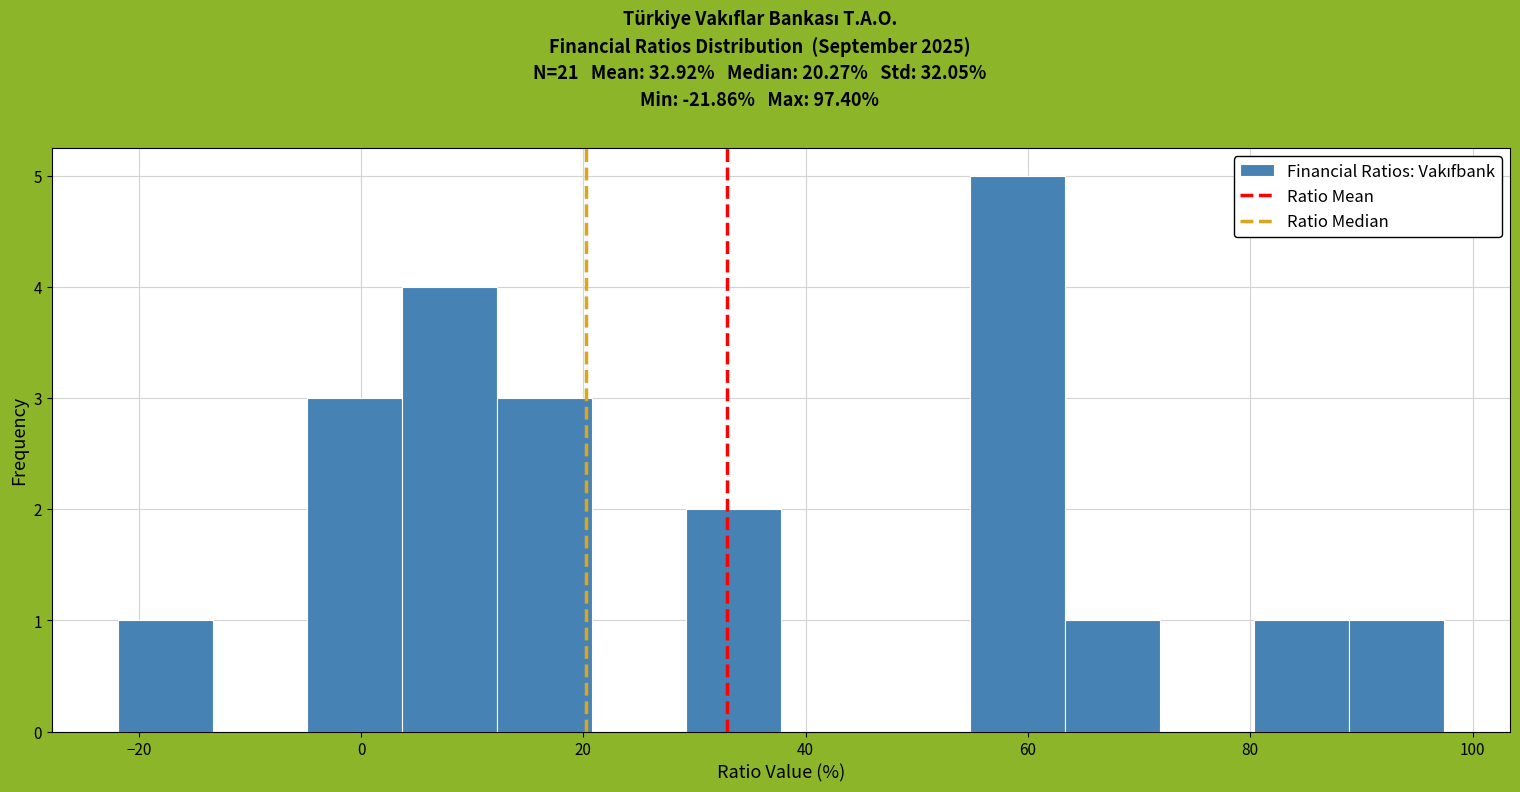

Over which range of the x-axis is the bar tallest?

54 to 64